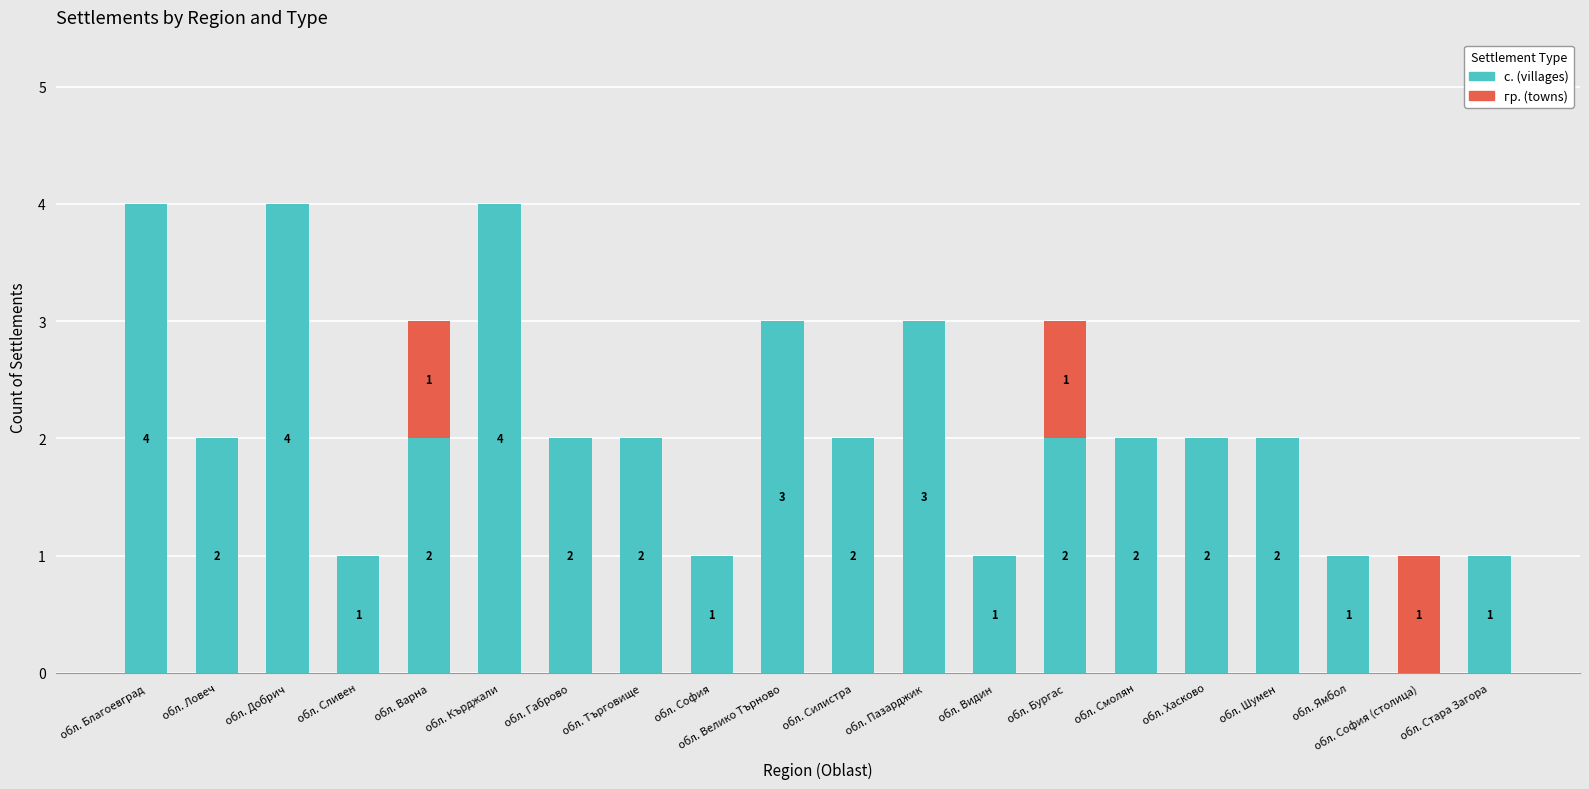

What is the highest value of the с. (villages) series?

4